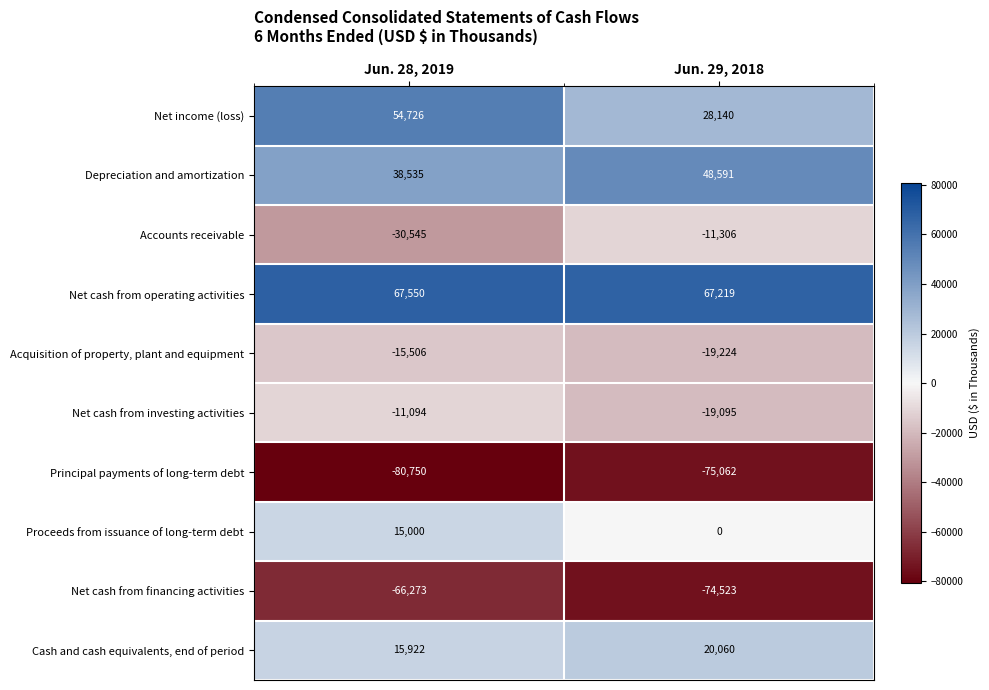

Rank the series by their maximum value, from highest to lowest.

Net cash from operating activities, Net income (loss), Depreciation and amortization, Cash and cash equivalents, end of period, Proceeds from issuance of long-term debt, Net cash from investing activities, Accounts receivable, Acquisition of property, plant and equipment, Net cash from financing activities, Principal payments of long-term debt